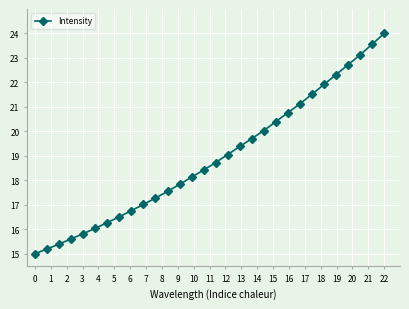

What is the value of the 8th point from the left?

16.5